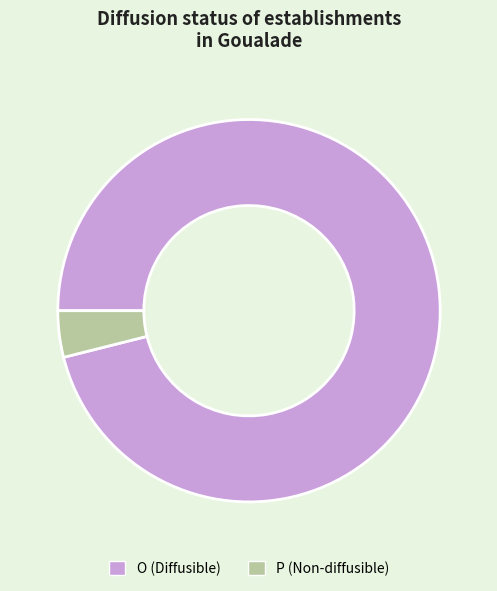

Which category accounts for the majority?

O